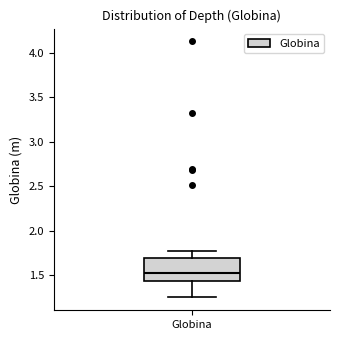

Read this box plot against the y-axis: the position of the median line, the range covered by the box, and the ends of both whiskers. The values are not printed on the chart, so give them approximately, as read against the axis.

median 1.55, box 1.45 to 1.70, whiskers 1.25 to 1.75